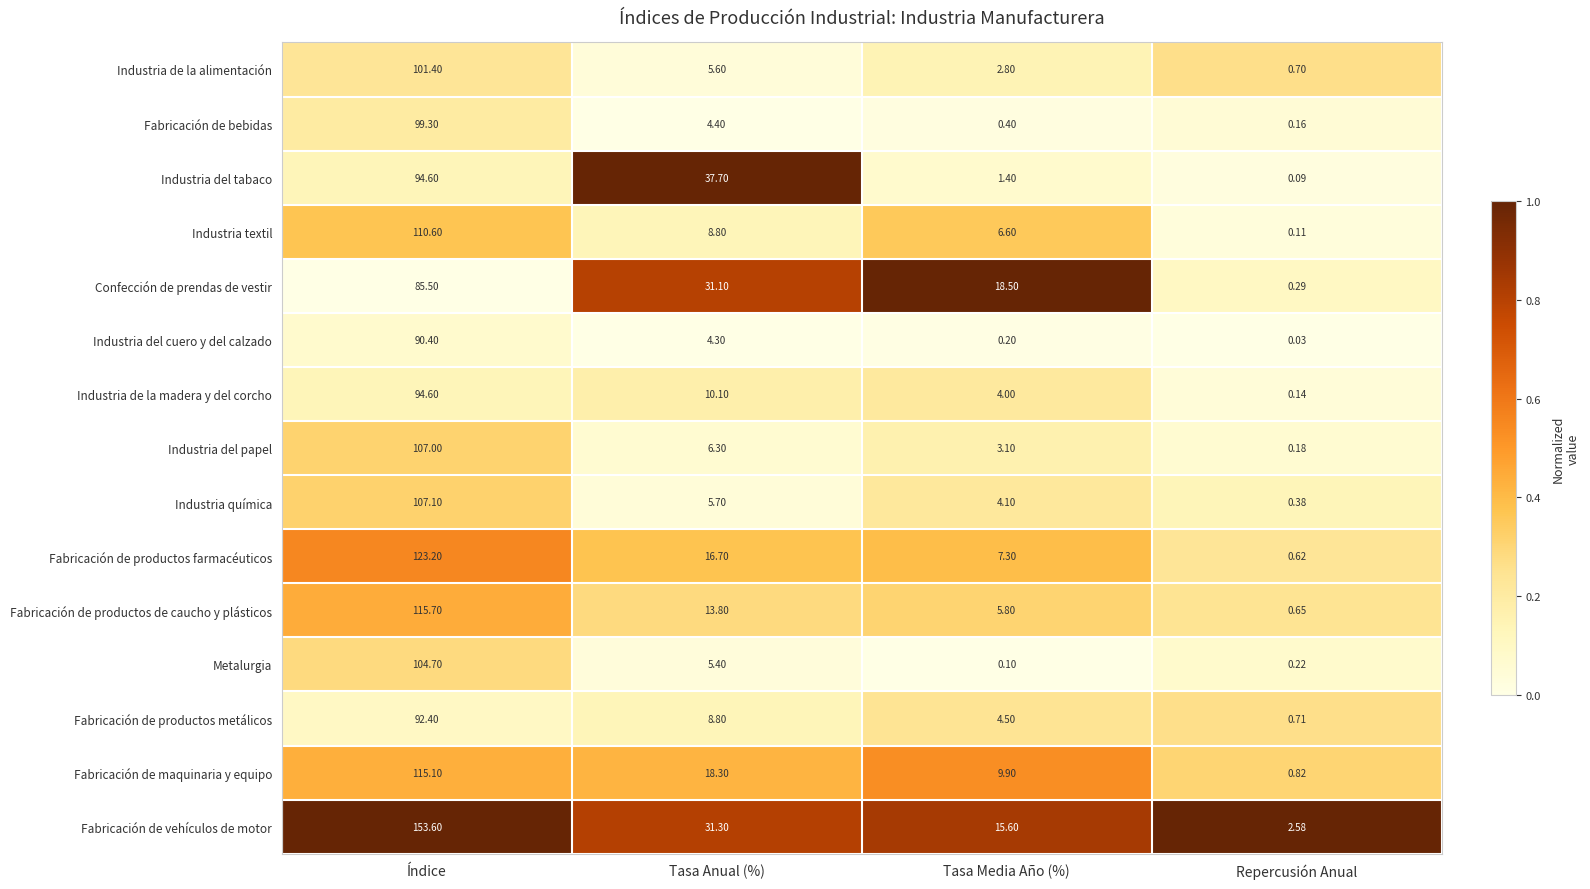

Between Tasa Anual (%) and Repercusión Anual, which series saw the biggest shift?

Industria del tabaco